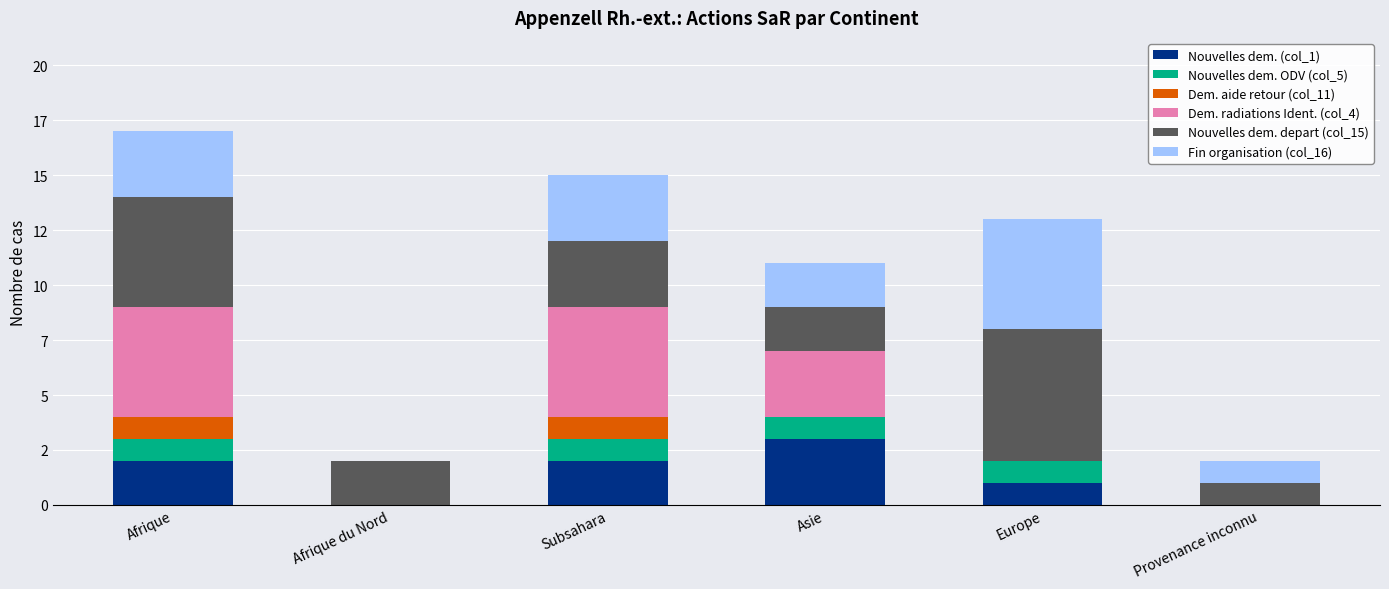

At which category is the sum across all series the highest?

Afrique